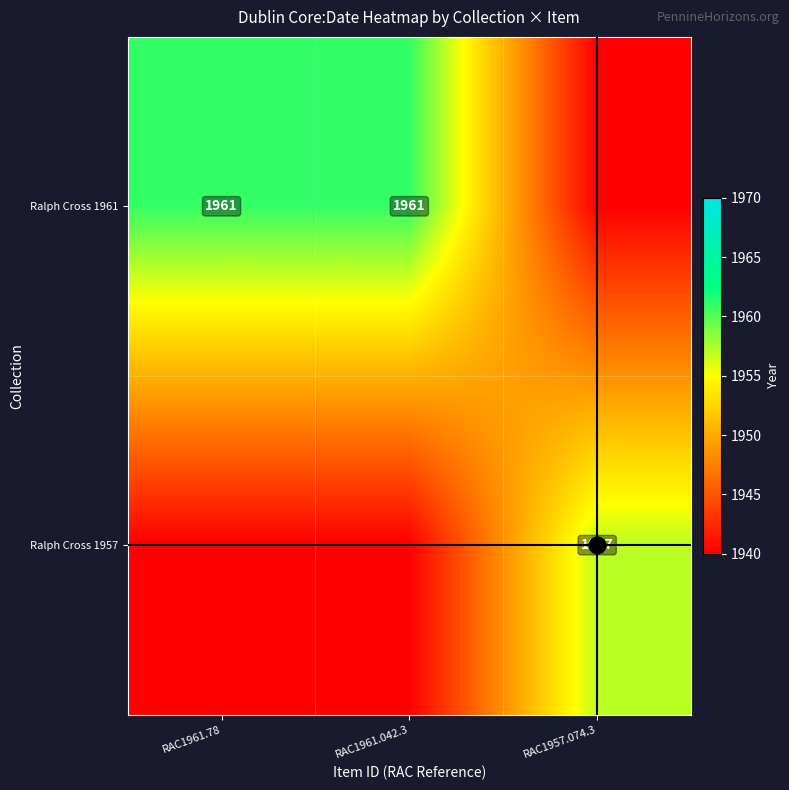

How many data points in Ralph Cross 1961 are less than 1961?

1